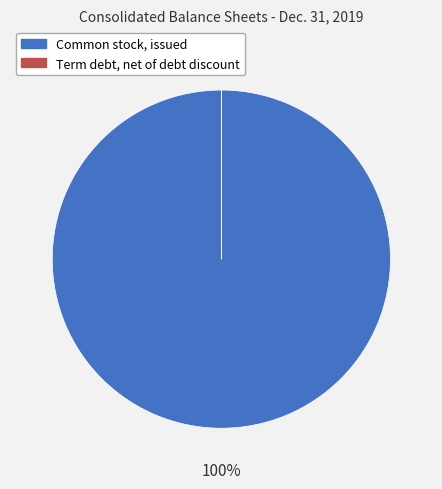

Which has a higher value, Term debt, net of debt discount or Common stock, issued?

Common stock, issued